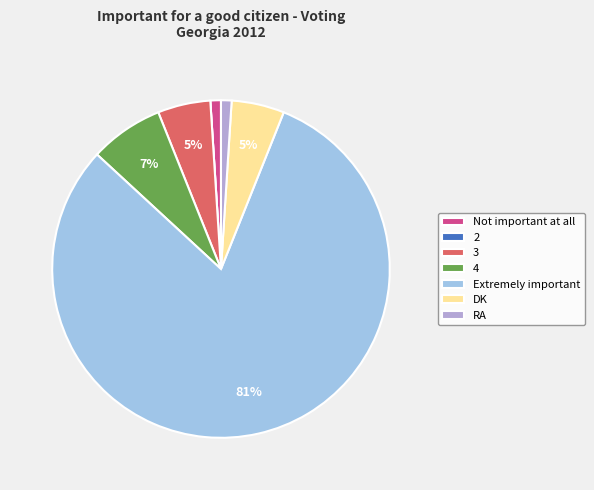

Do DK and Not important at all together represent more than half of the pie?

No